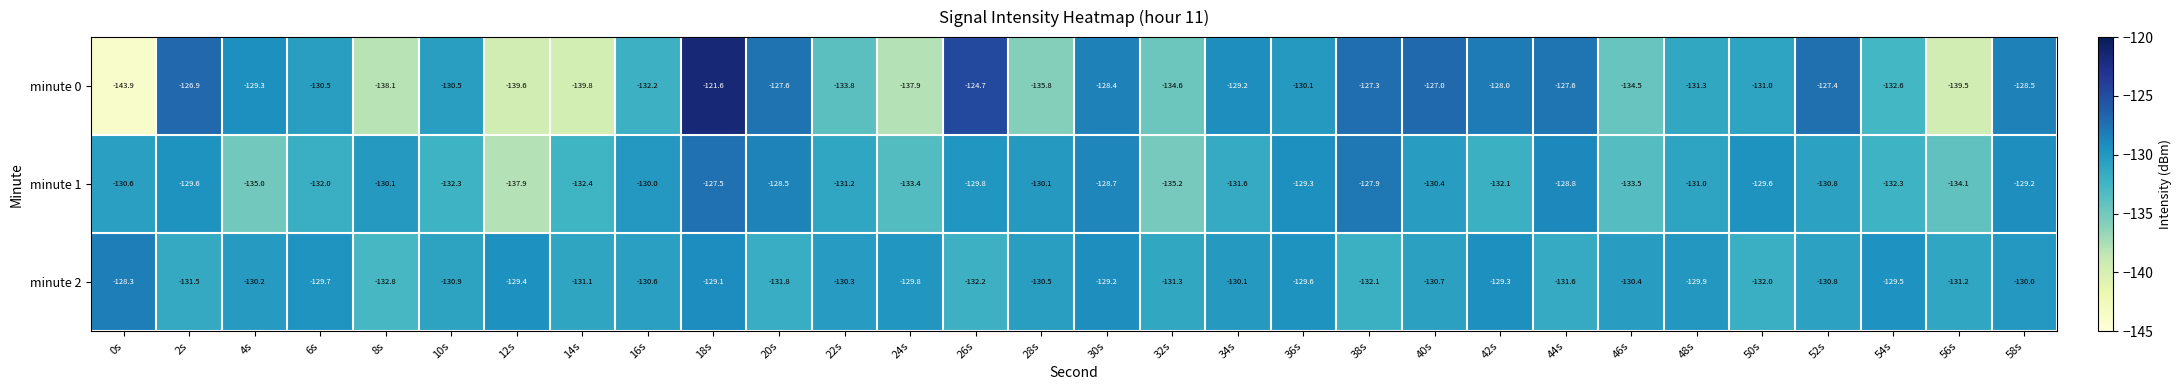

Which series has the largest total across all categories?

minute 2